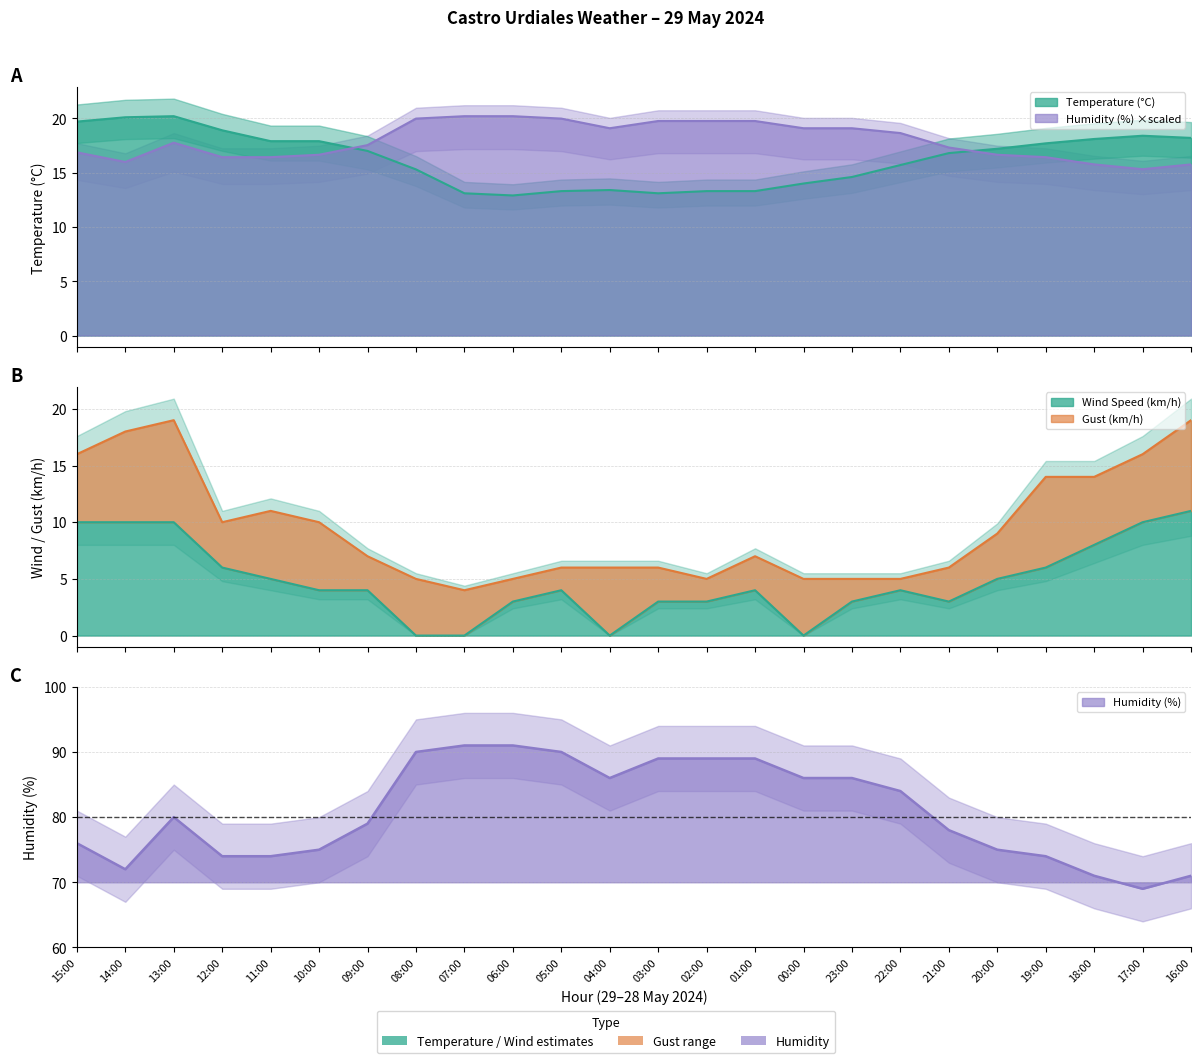

What is the total value across all series at 21:00?

43.1